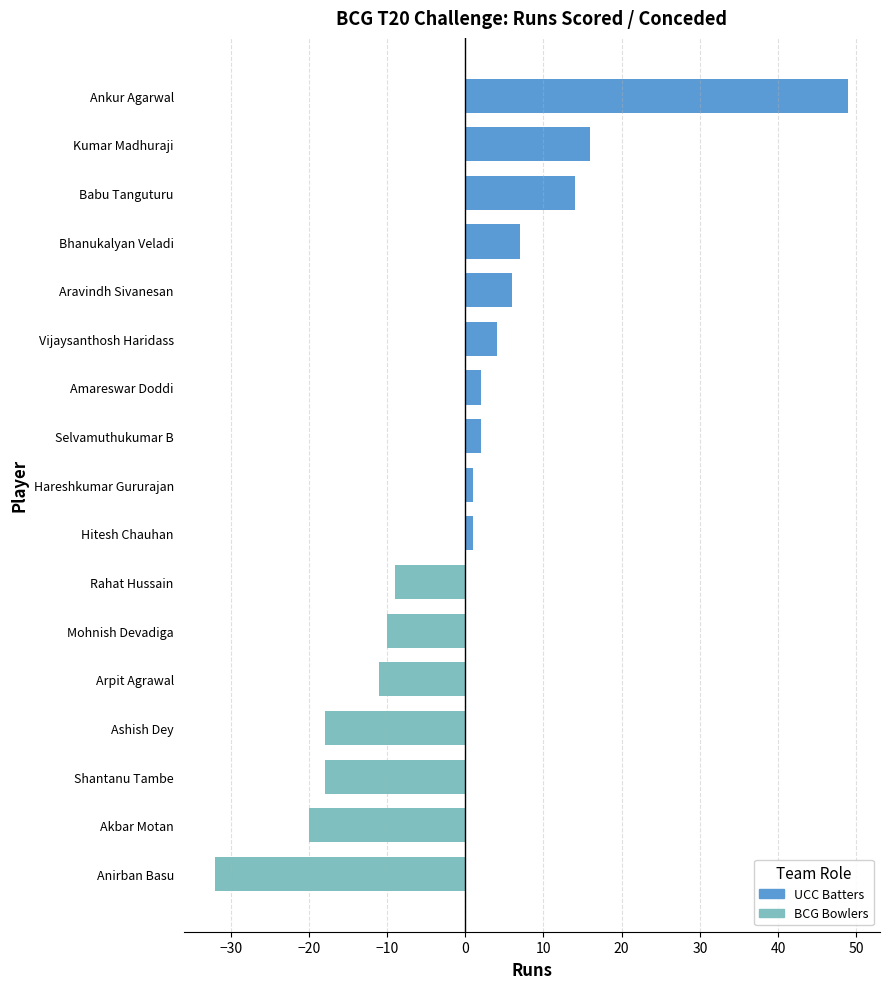

At which label is the value closest to 8?

Bhanukalyan Veladi